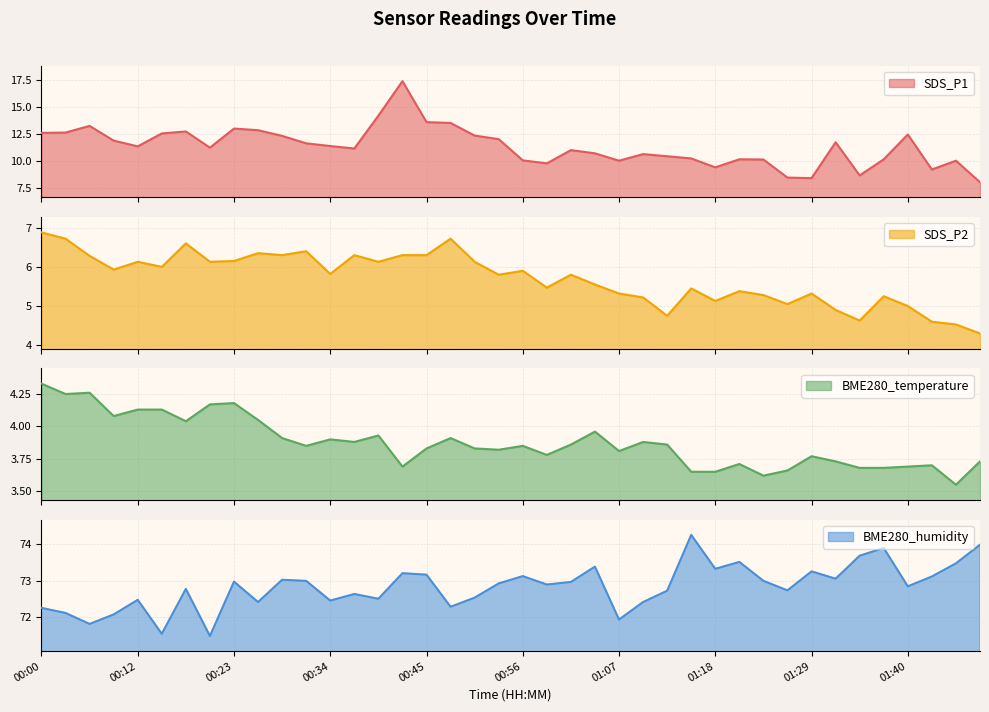

True or false: SDS_P1 has more than 1 points higher than both neighbors.

True